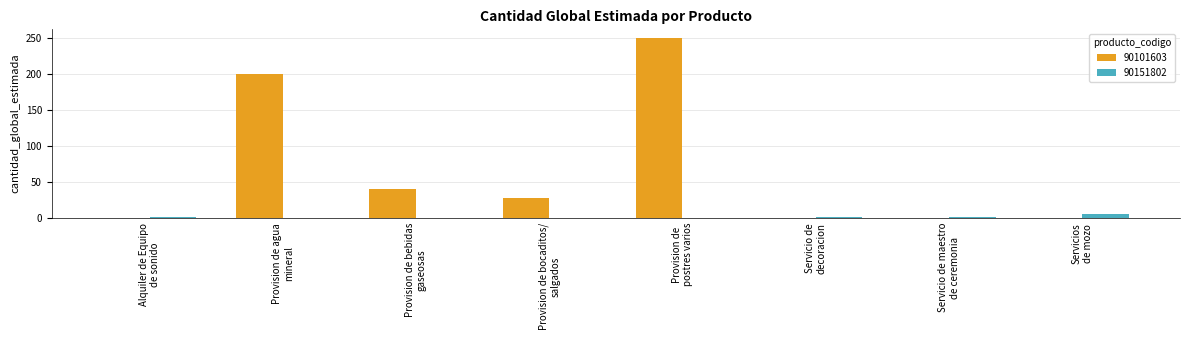

What is the sum of all 90151802 values?

9